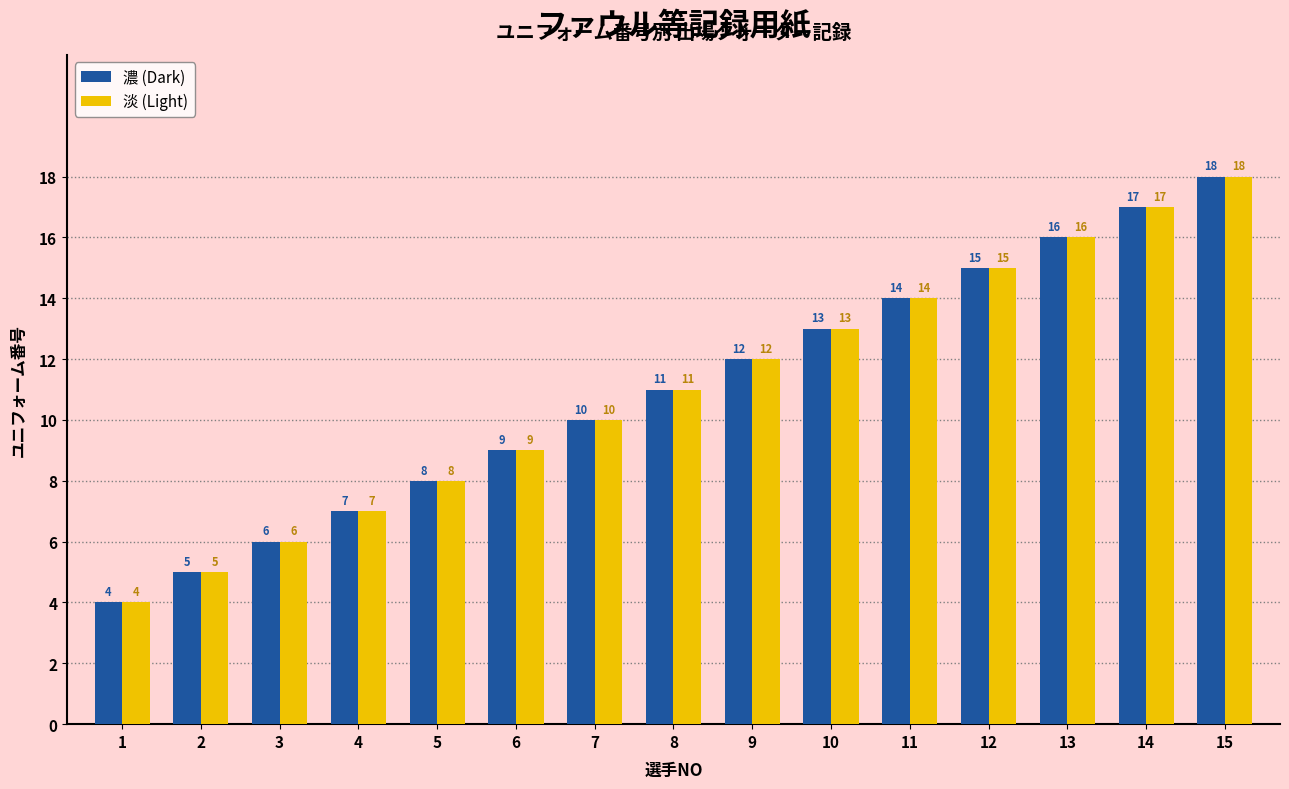

True or false: 淡 (Light) has a value of 4 at 1.

True